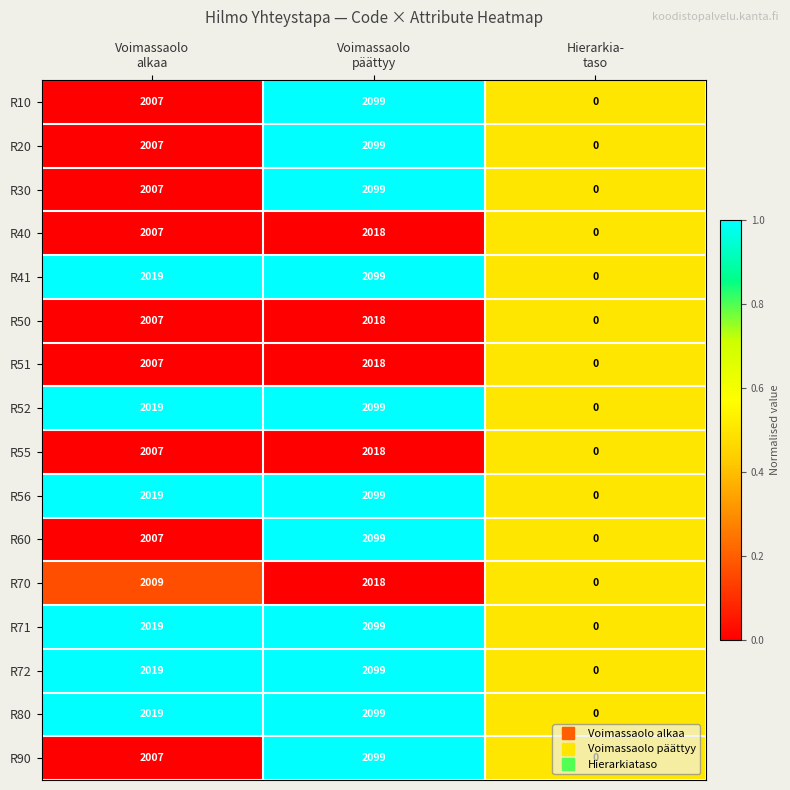

Which label corresponds to the largest value in the chart?

Voimassaolo
päättyy